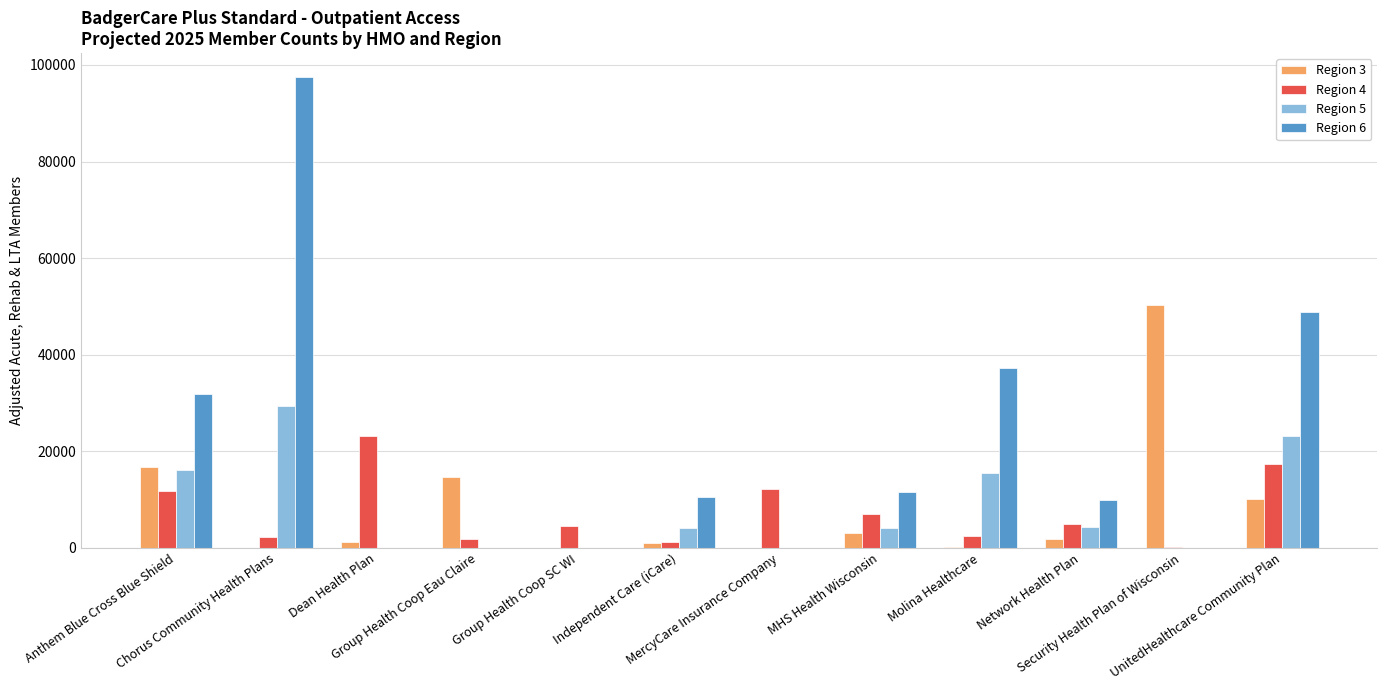

What is the greatest value displayed?

97573.6